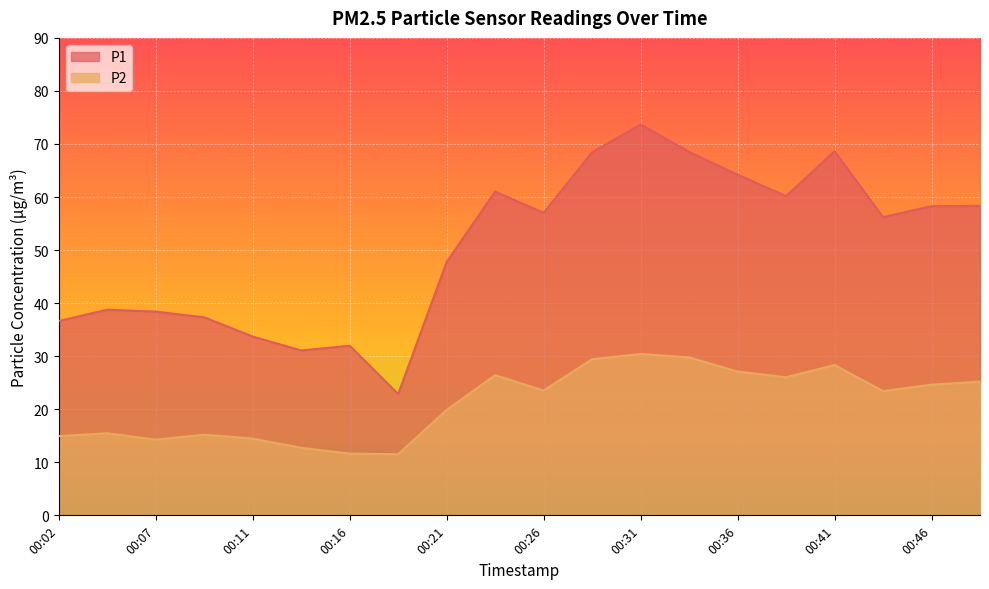

True or false: P2 has more than 1 points higher than both neighbors.

True